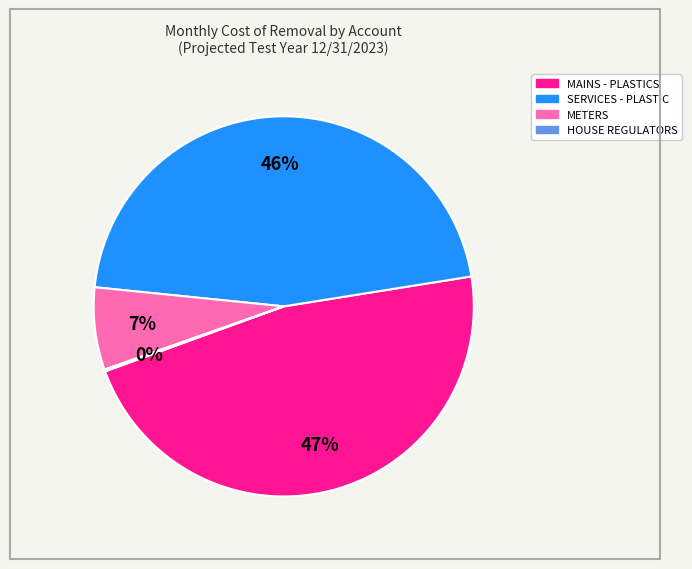

To the nearest percent, what portion does MAINS - PLASTICS represent?

47%